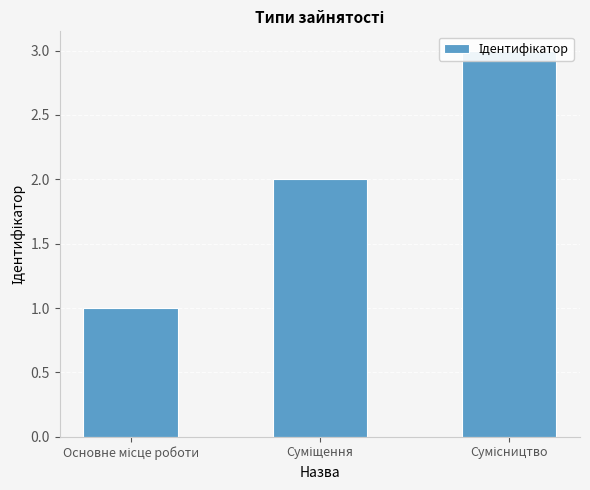

Reading left to right, extract all data points from this chart.

1	2	3